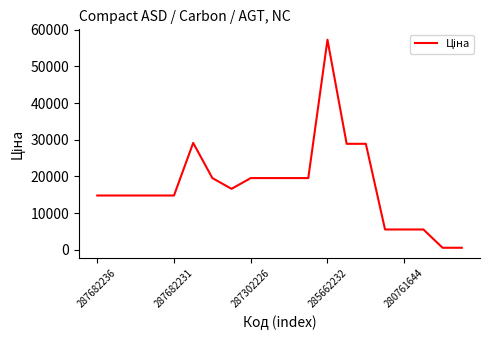

What is the maximum value shown in the chart?

57258.0